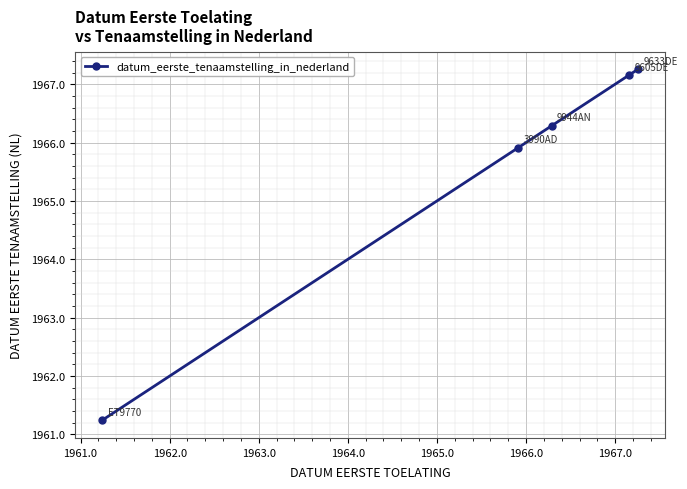

What is the difference between the second highest and minimum values?

5.9